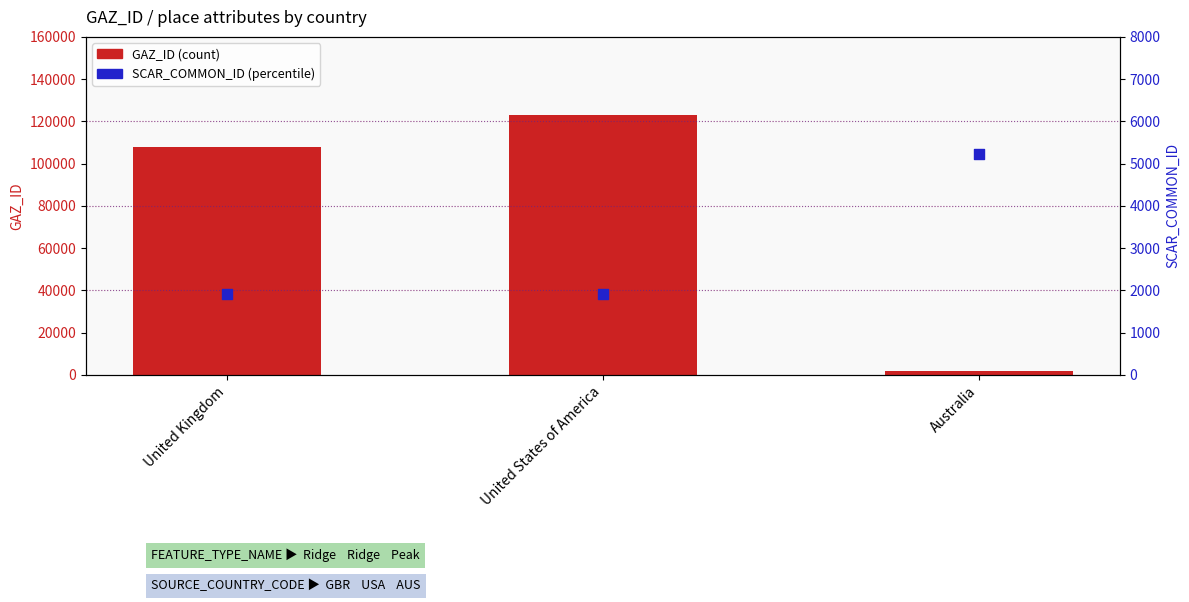

Which series has the widest spread of Y values?

GAZ_ID